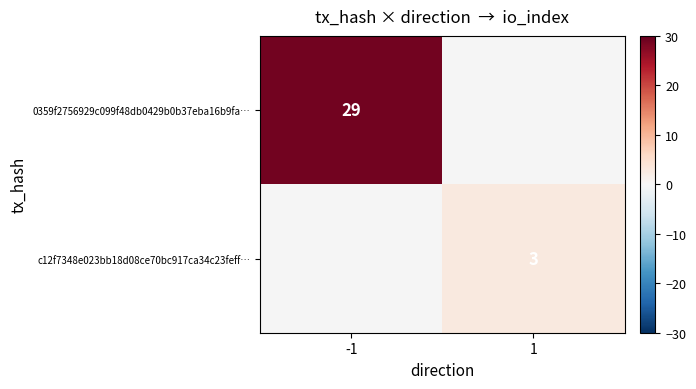

Which category has the lowest value across all series?

1